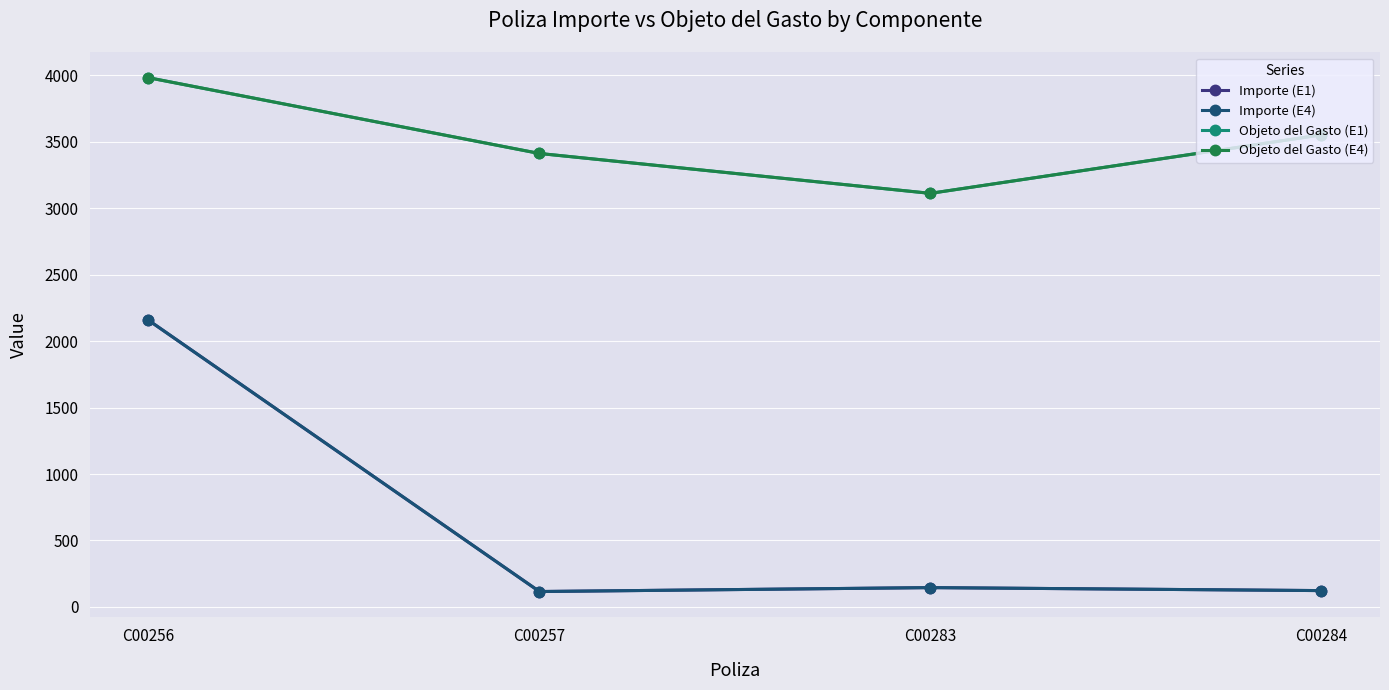

Reading left to right, extract all data points from this chart.

Importe (E1): 2157.0	116.0	145.5	123.0
Importe (E4): 2157.0	116.0	145.5	123.0
Objeto del Gasto (E1): 3981.0	3411.0	3111.0	3551.0
Objeto del Gasto (E4): 3981.0	3411.0	3111.0	3551.0